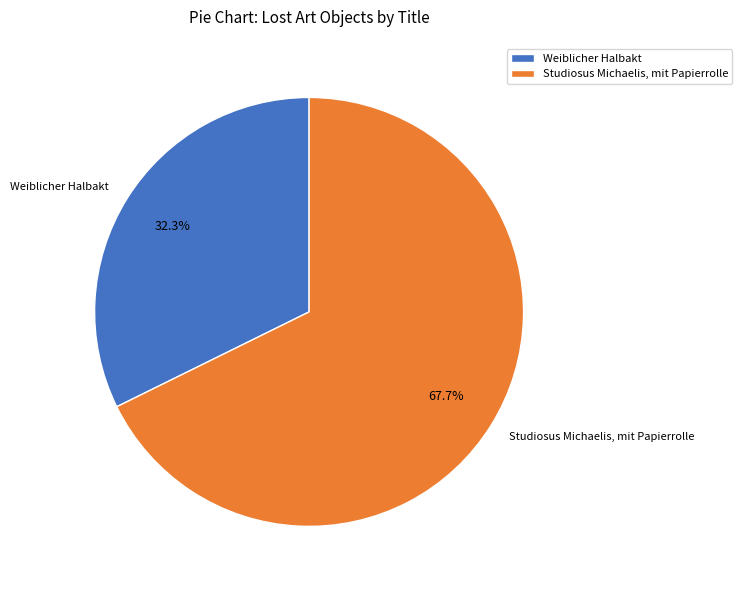

To the nearest percent, what is the combined percentage of Studiosus Michaelis, mit Papierrolle and Weiblicher Halbakt?

100%